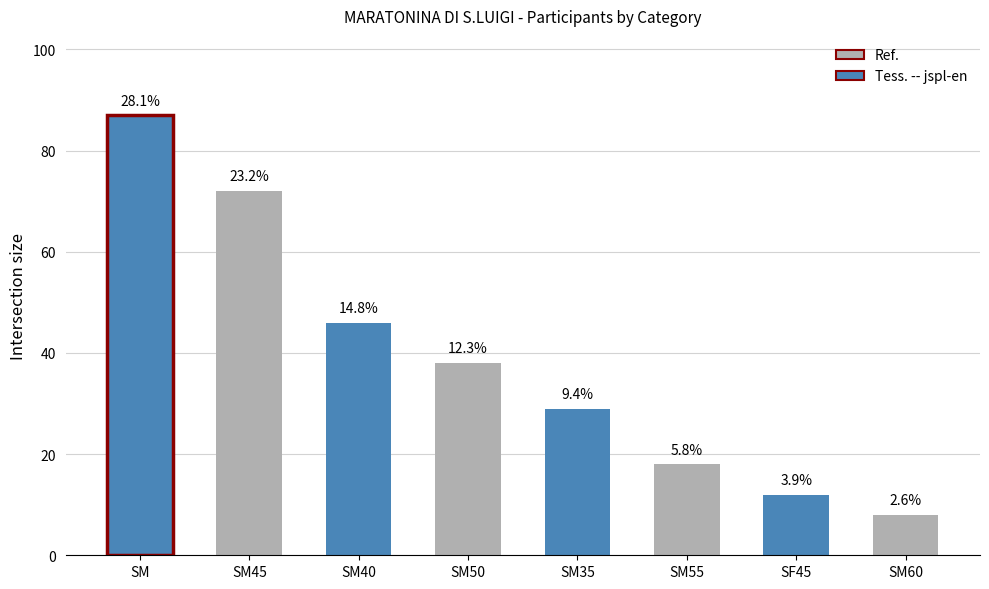

Does the chart contain stacked bars?

No